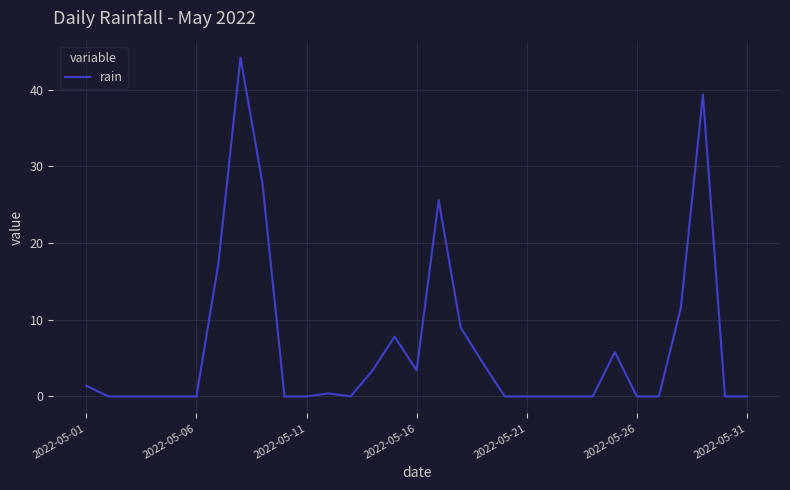

What is the maximum value shown in the chart?

44.2